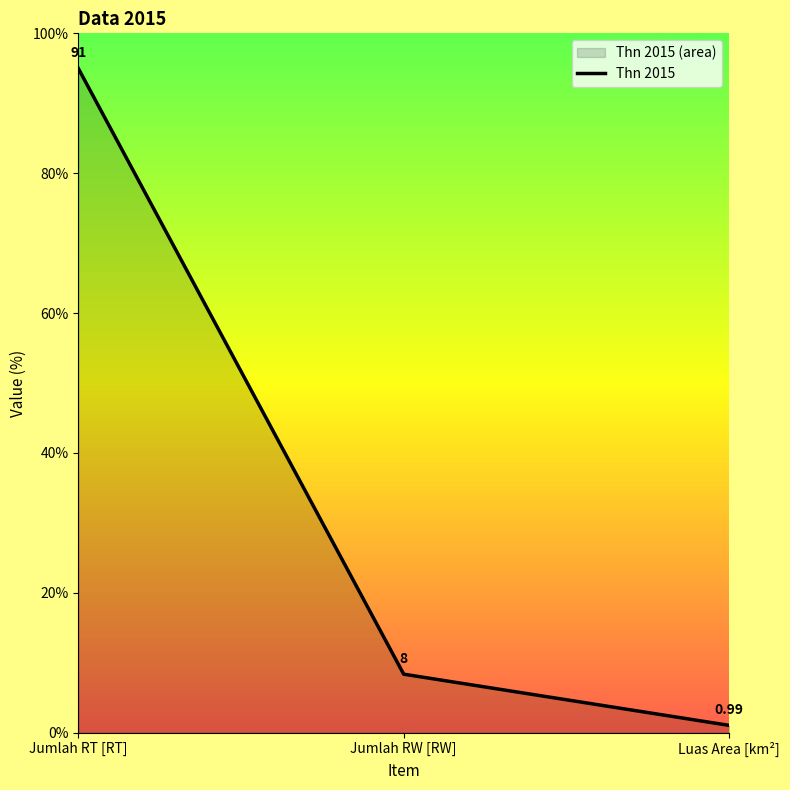

How many lines are shown in the chart?

1